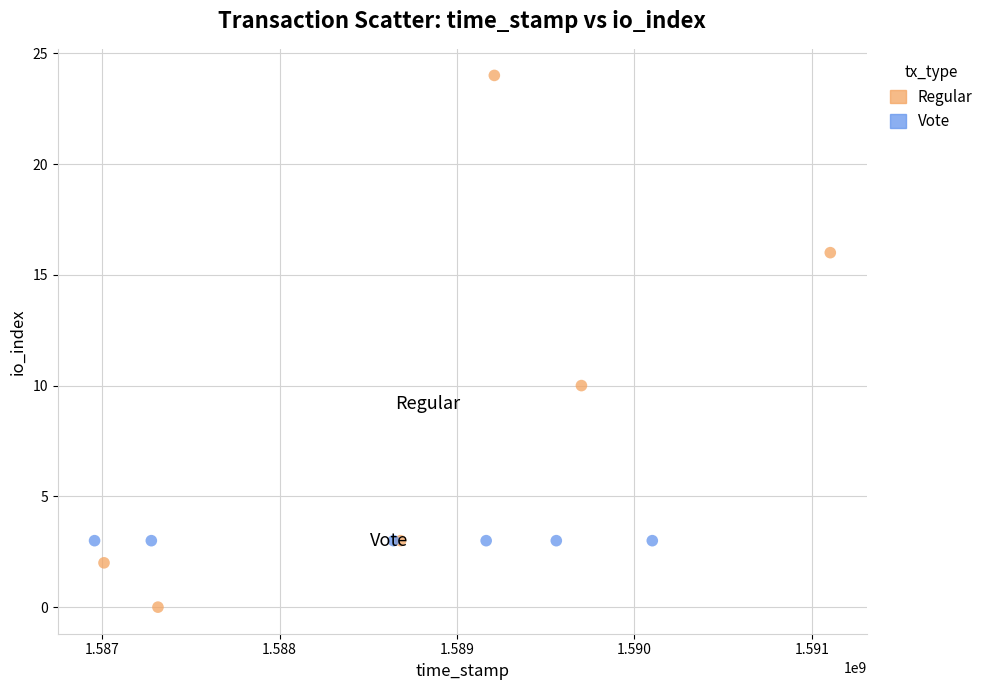

What are all the series names shown in the legend?

Regular, Vote